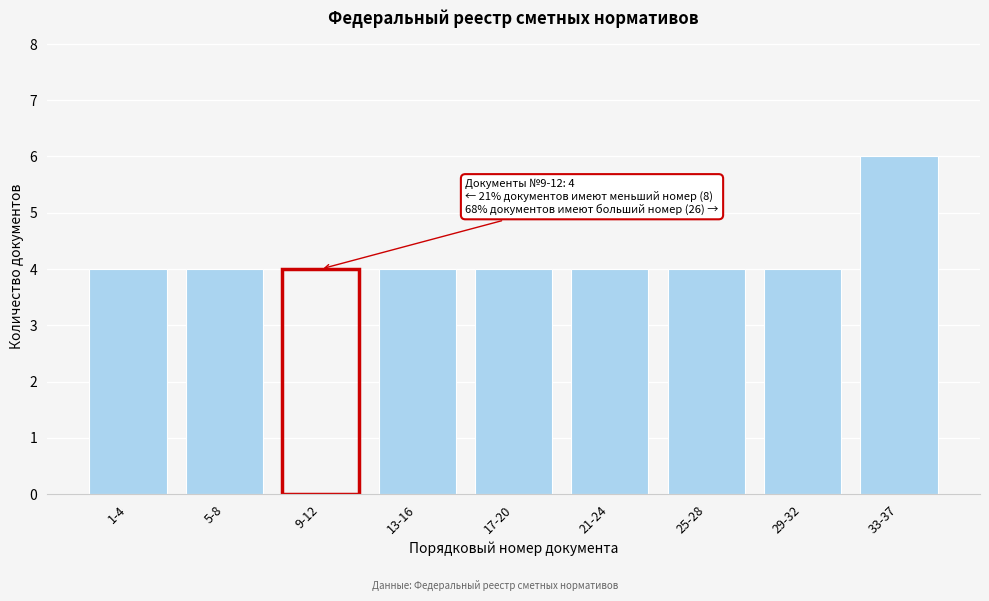

Reading left to right, extract all data points from this chart.

4	4	4	4	4	4	4	4	6